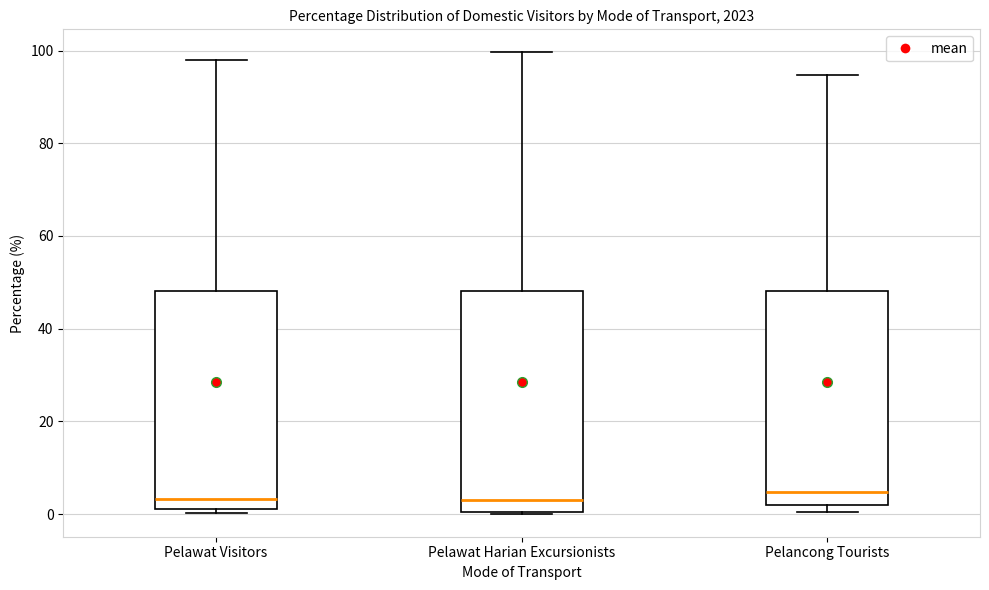

Reading left to right, read every box against the y-axis: the position of its median line, the range the box covers, and the ends of its whiskers. The values are not printed on the chart, so give them approximately, as read against the axis.

Pelawat Visitors: median 4, box 2 to 48, whiskers 0 to 98
Pelawat Harian Excursionists: median 4, box 0 to 48, whiskers 0 to 100
Pelancong Tourists: median 4, box 2 to 48, whiskers 0 to 94